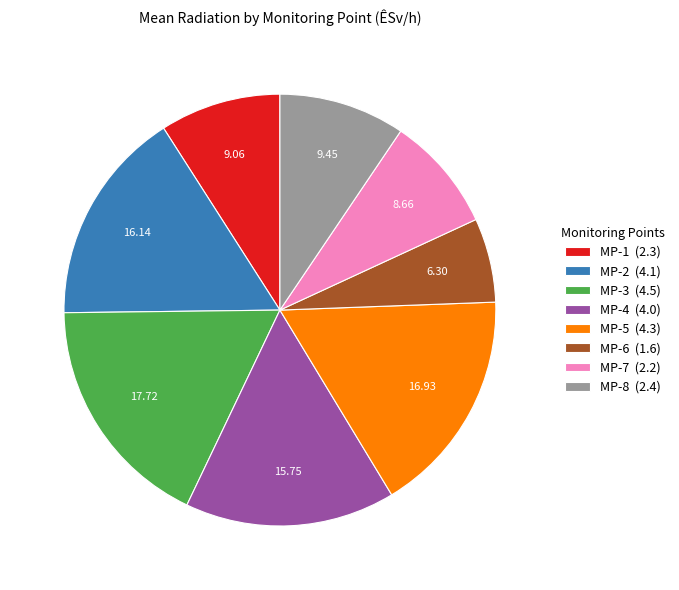

Combined, do MP-7 and MP-4 account for over 50%?

No